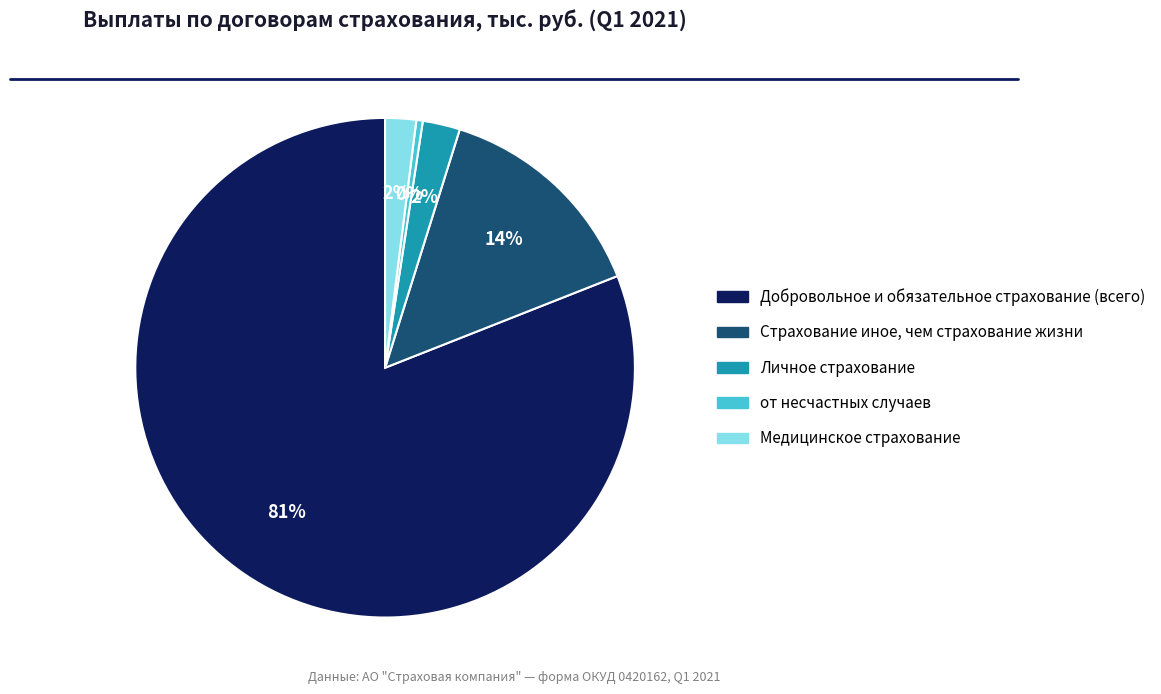

Which has a higher value, от несчастных случаев or Добровольное и обязательное страхование (всего)?

Добровольное и обязательное страхование (всего)